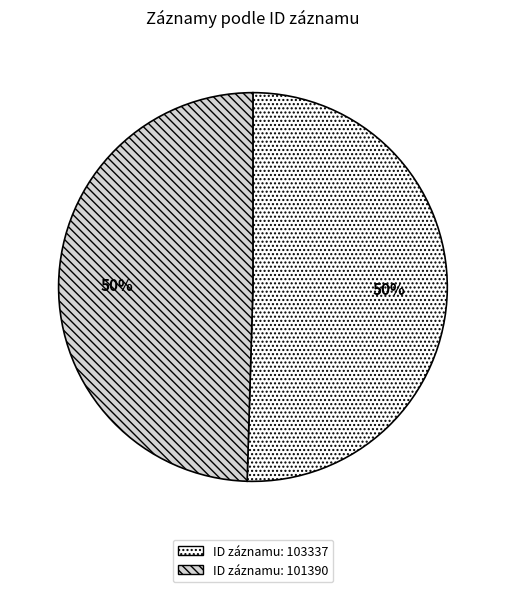

Is it true that ID záznamu: 101390 is 50% of the pie?

True